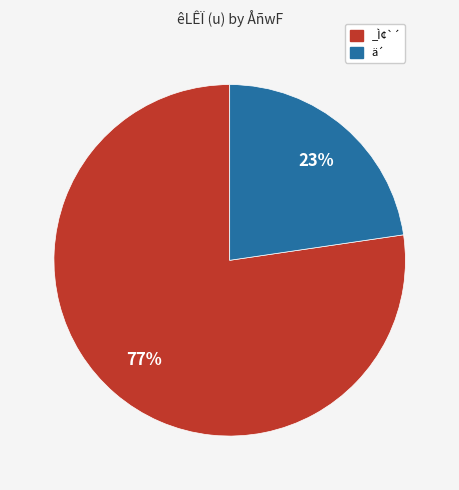

Combined, do ä´ and _Ì¢`´ account for over 50%?

Yes